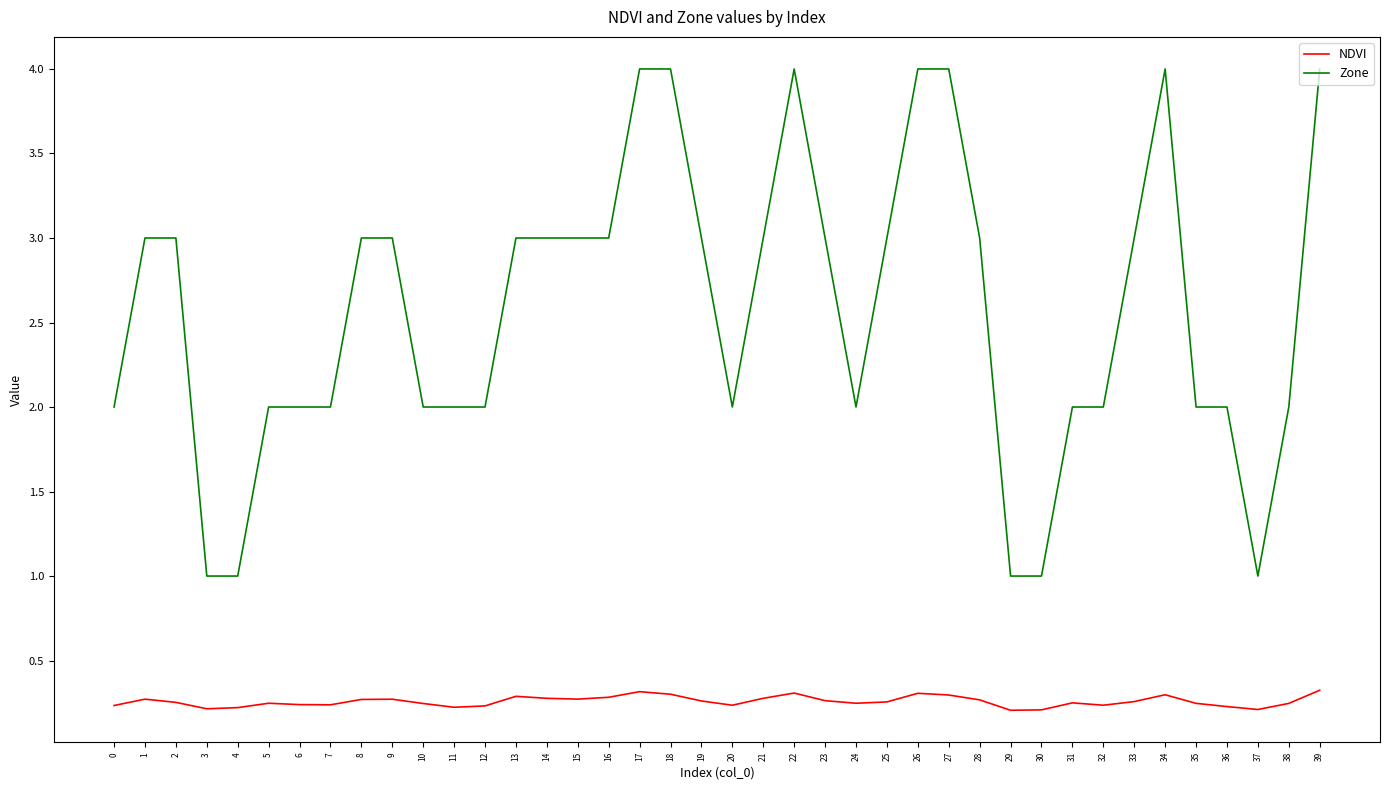

What is the difference between the maximum and second lowest values in the Zone series?

3.0